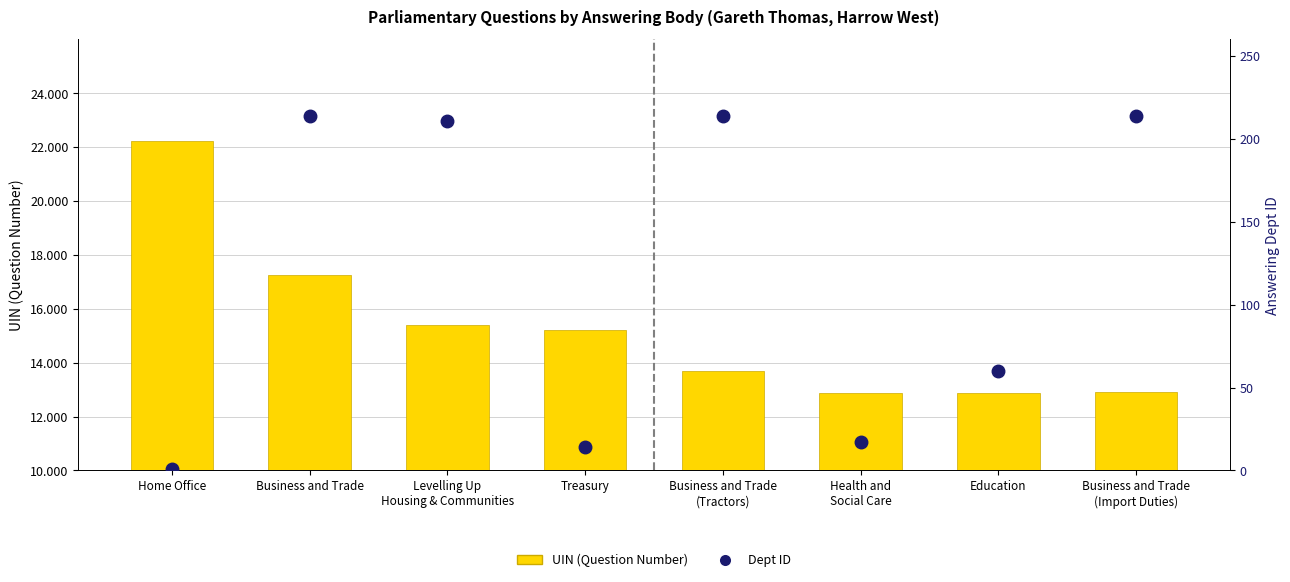

What is the lowest value of the Dept ID series?

1